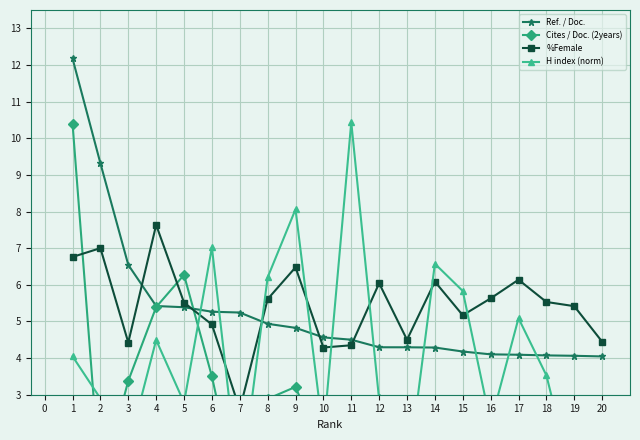

How many intersections are there between H index (norm) and Ref. / Doc.?

10